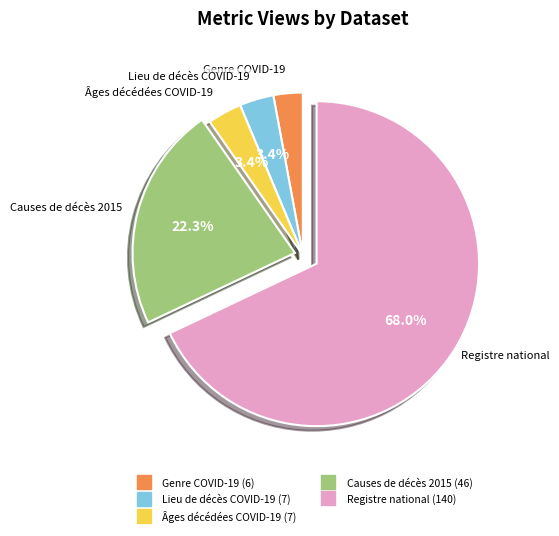

Does any single category account for the majority?

Yes